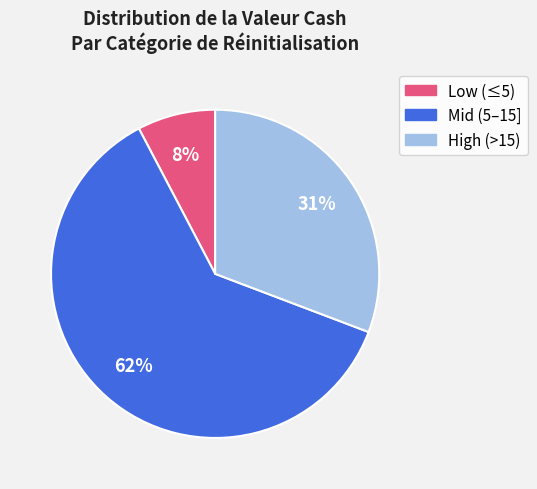

Combined, do High (>15) and Mid (5–15] account for over 50%?

Yes